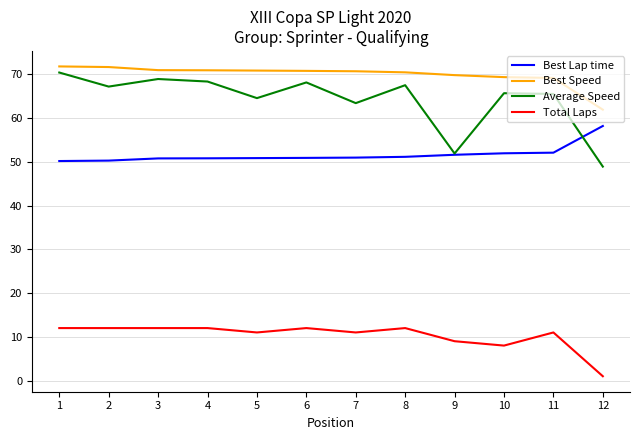

What is the approximate value of Best Lap time at 10?

51.9